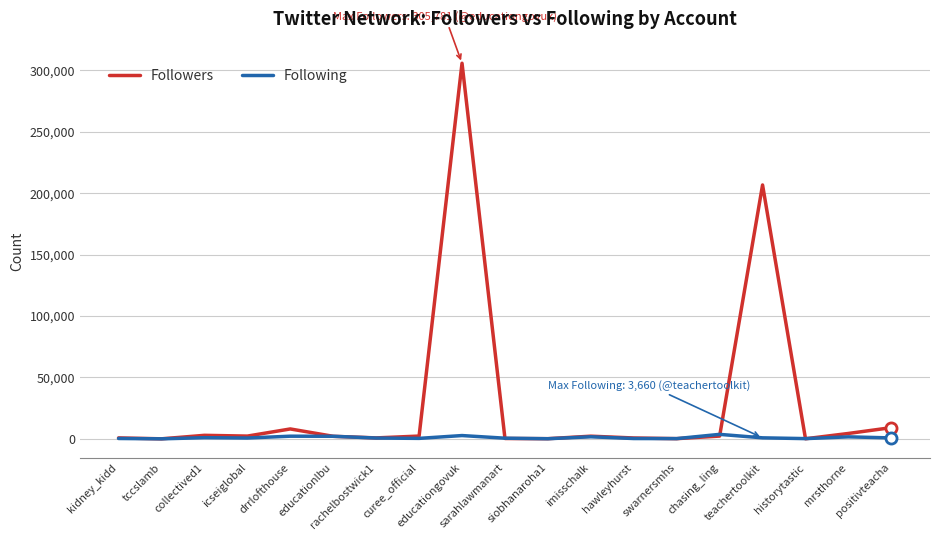

Which series has the widest spread of values?

Followers